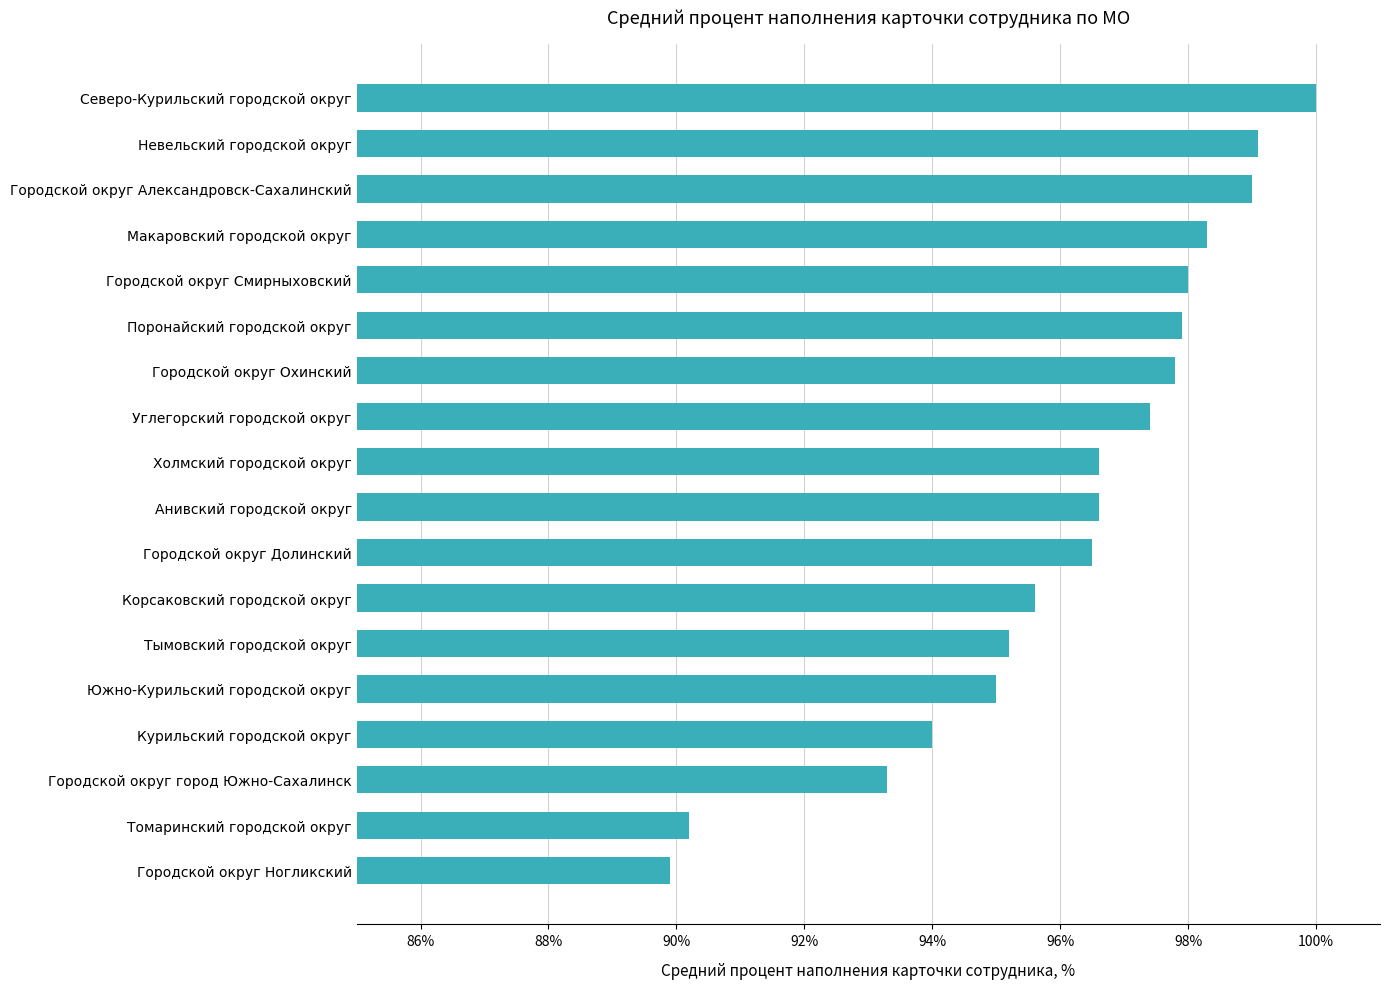

What is the difference between the maximum and minimum values?

10.1